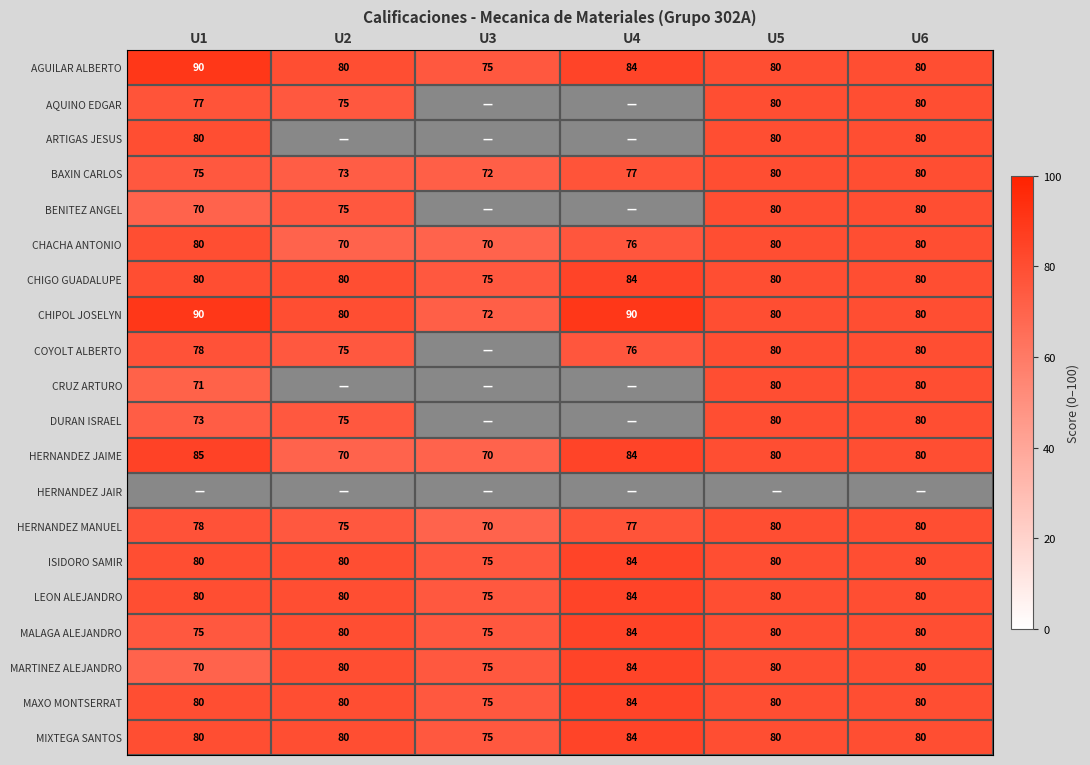

Is it true that CHIGO GUADALUPE equals 17.5 at U2?

False